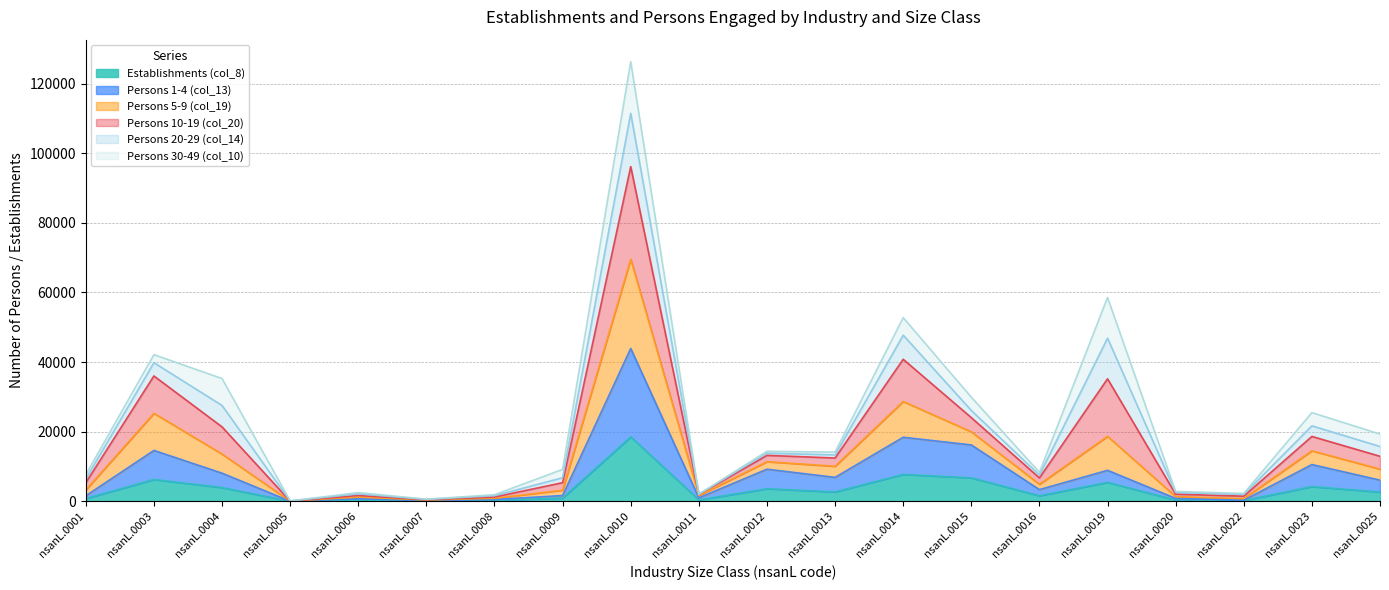

At which category is the sum across all series the highest?

nsanL.0010